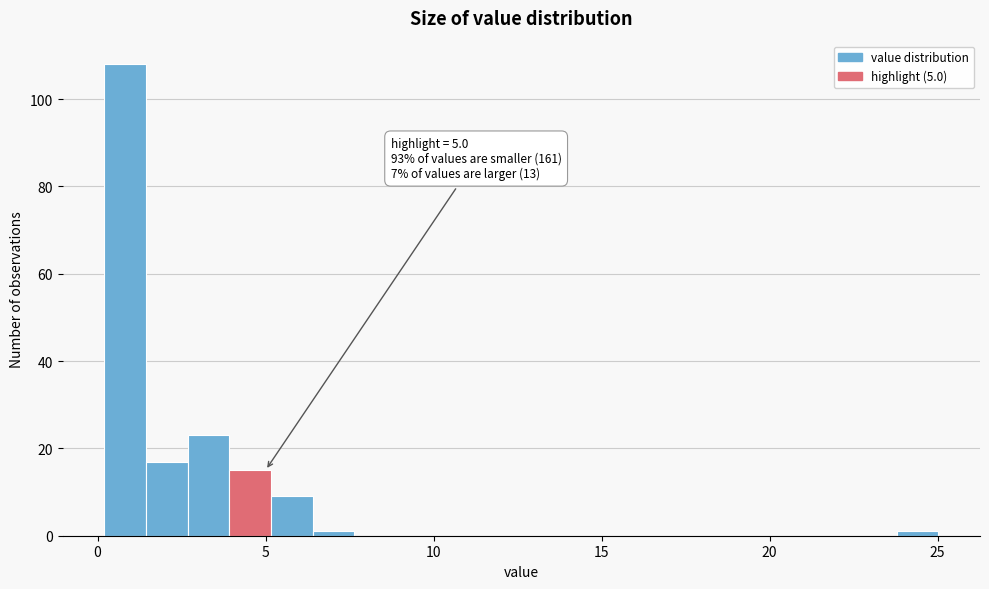

Read against the x-axis, roughly where is the centre of the tallest bar?

1.0